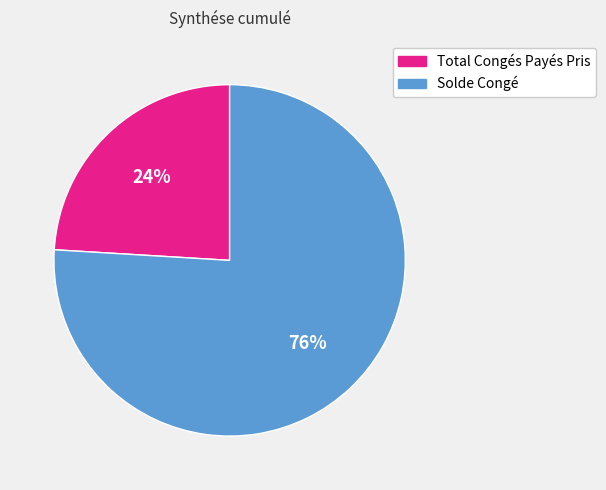

Rank the categories by value from highest to lowest.

Solde Congé, Total Congés Payés Pris